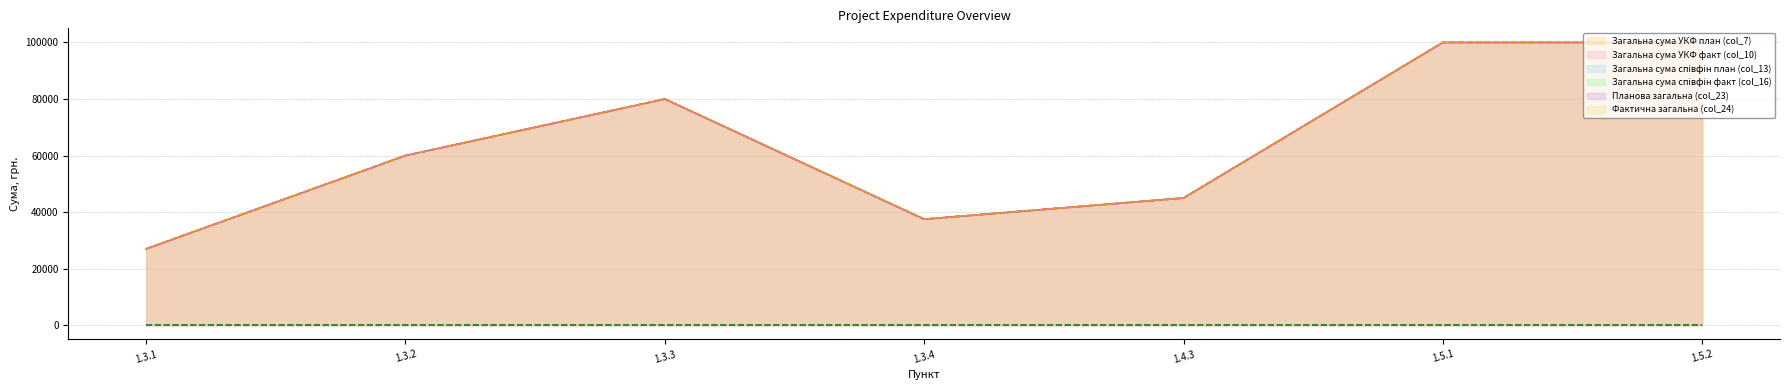

How many lines are shown in the chart?

6